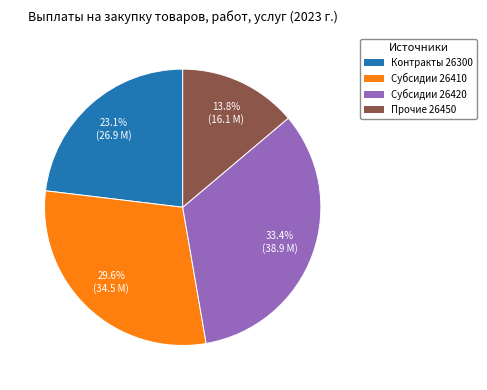

What is the largest slice in the pie chart?

Субсидии 26420